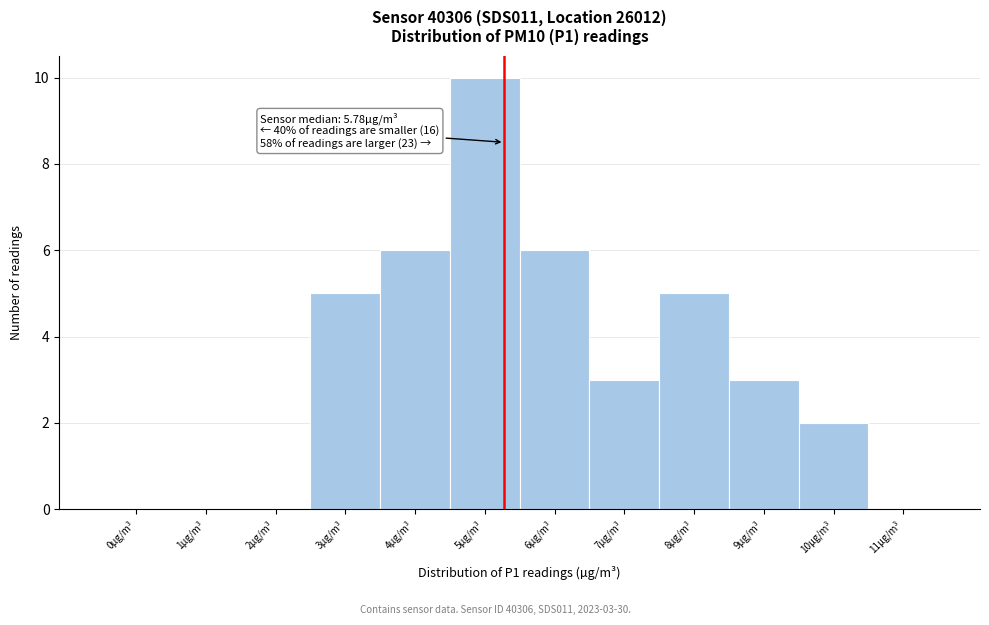

Reading left to right, what are all the values shown in this chart?

0µg/m³=0	1µg/m³=0	2µg/m³=0	3µg/m³=5	4µg/m³=6	5µg/m³=10	6µg/m³=6	7µg/m³=3	8µg/m³=5	9µg/m³=3	10µg/m³=2	11µg/m³=0